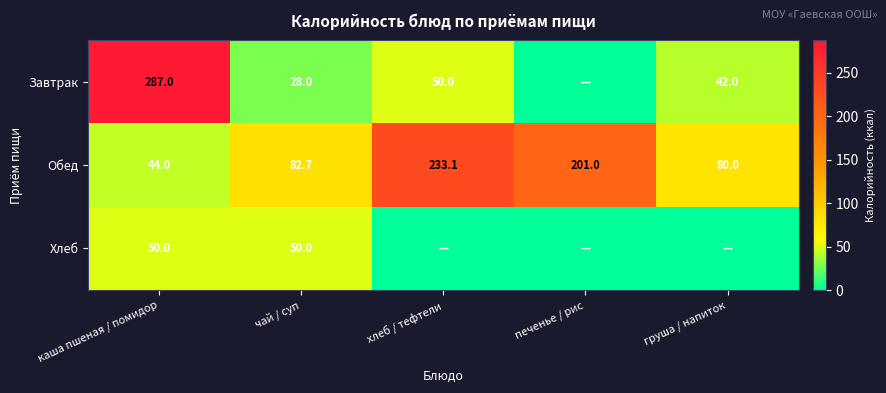

What is the highest value of the Обед series?

233.1